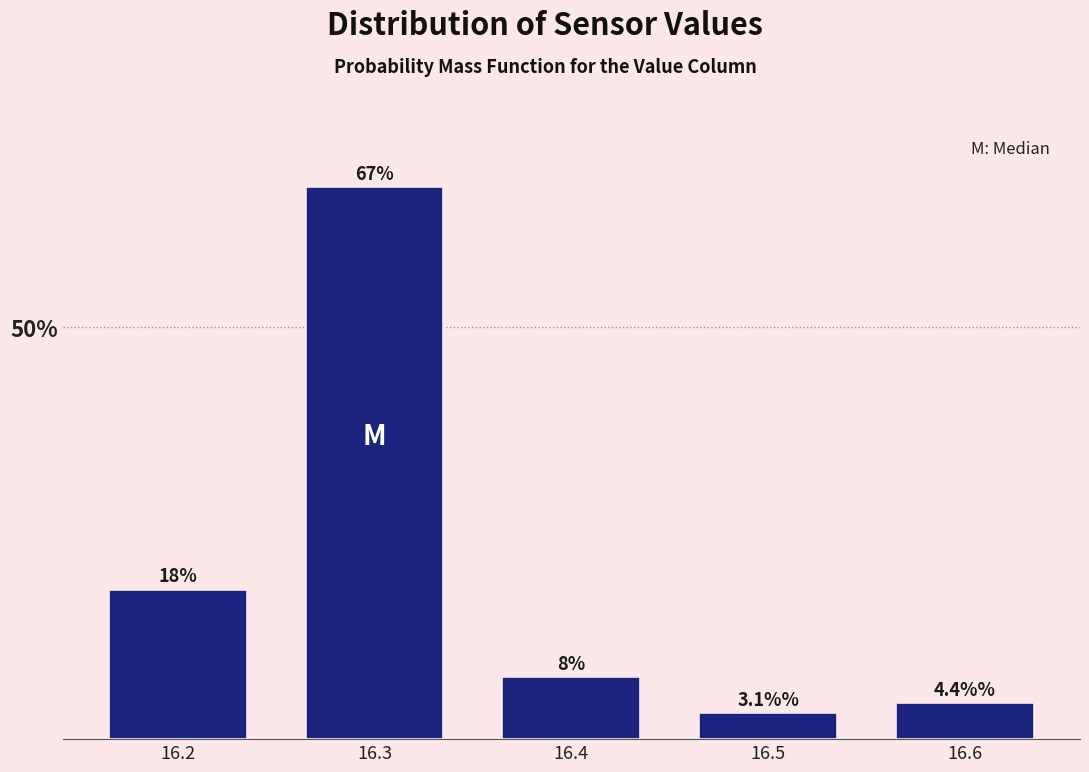

Reading left to right, transcribe all the data shown in this chart.

16.2=18.1	16.3=66.9	16.4=7.5	16.5=3.1	16.6=4.4